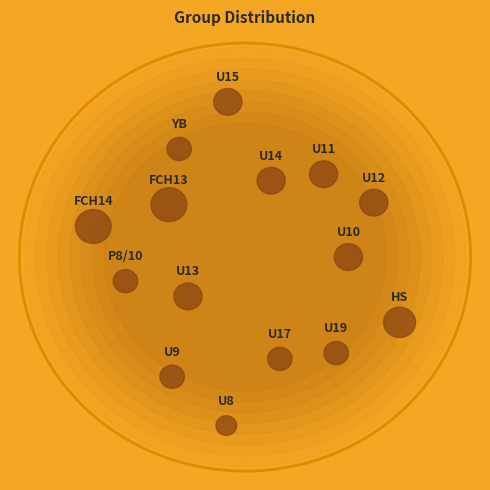

What is the largest slice in the pie chart?

FCH13